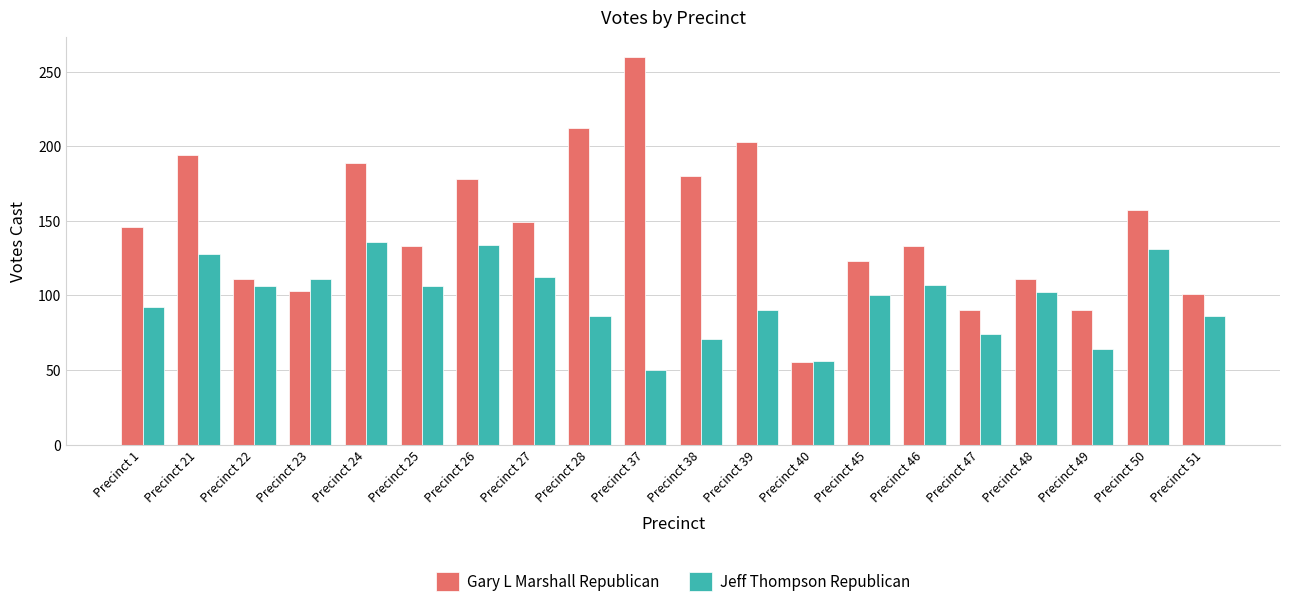

Where does the Jeff Thompson Republican series first go above 102?

Precinct 21